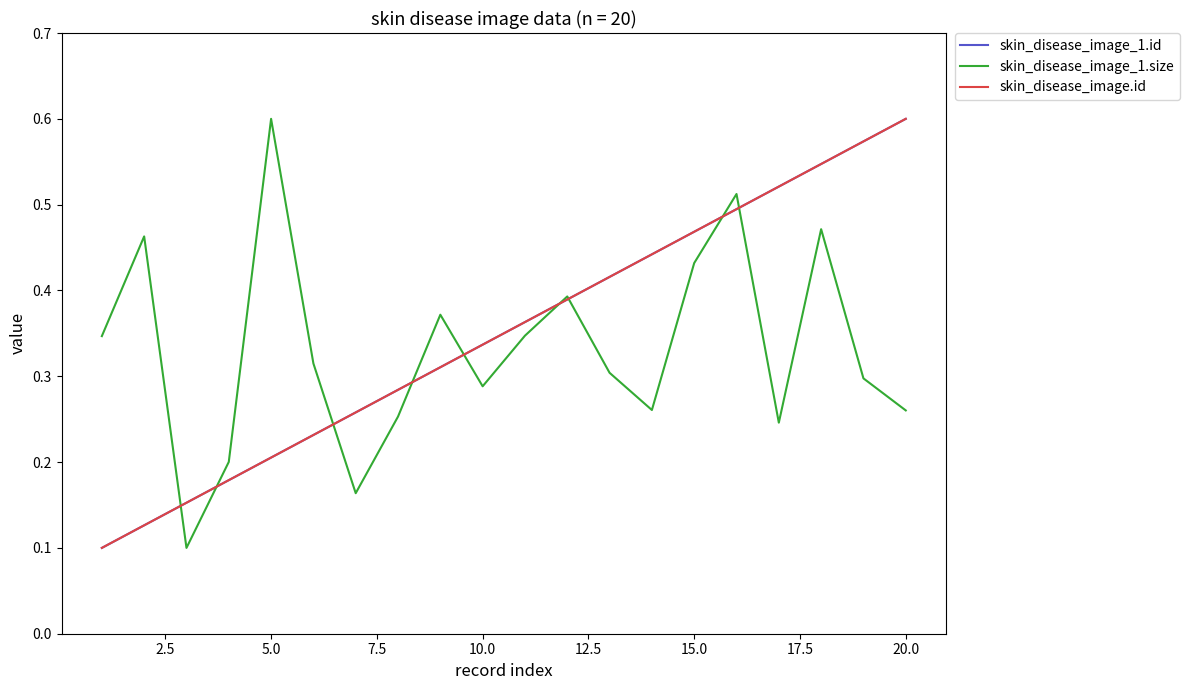

Count the skin_disease_image_1.id values in the range 0 to 1.

20